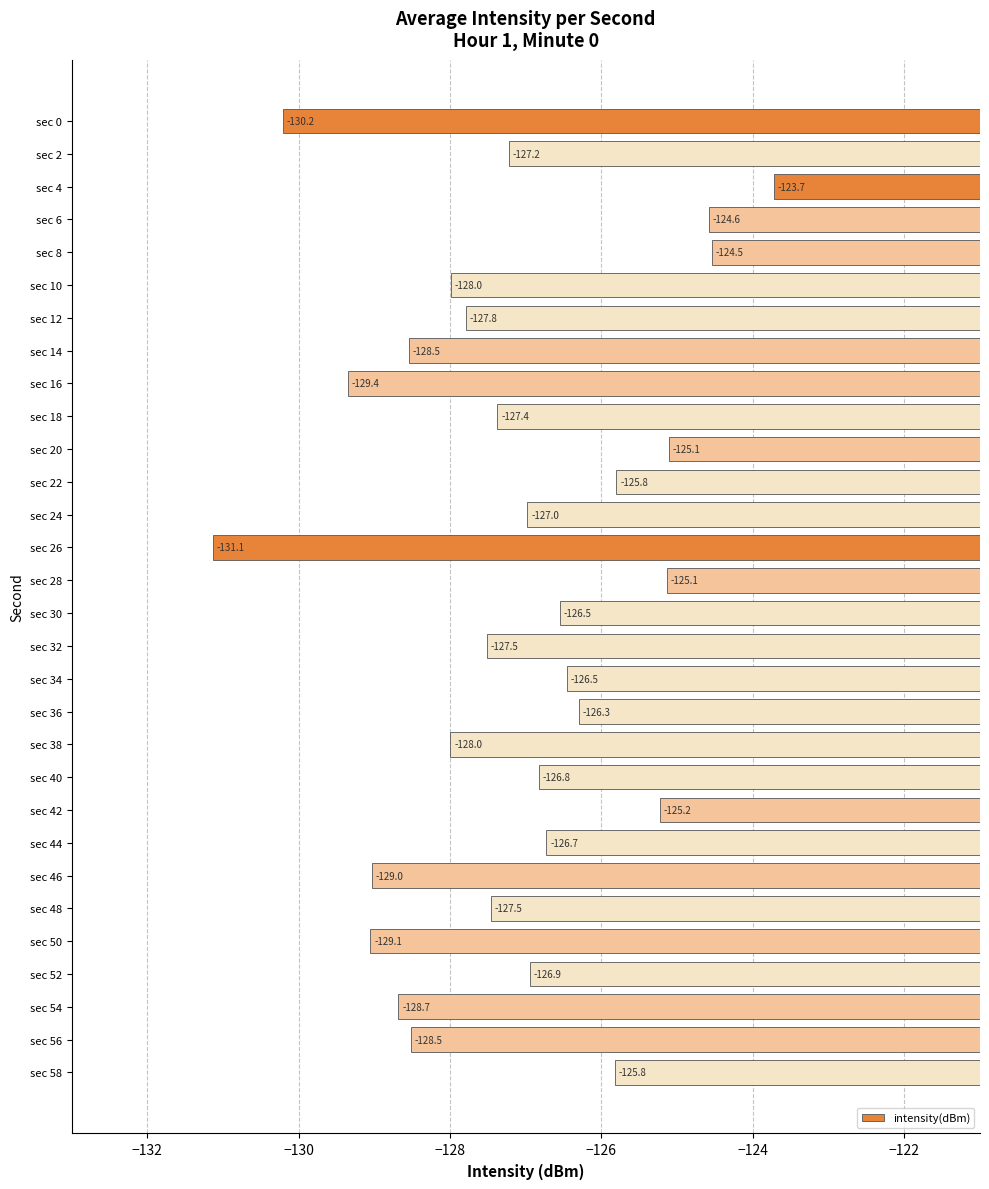

What is the value of the 16th bar from the top?

-126.5